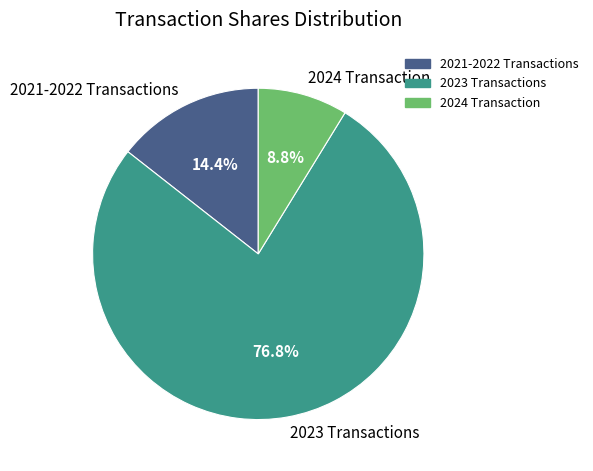

Rank the categories by value from highest to lowest.

2023 Transactions, 2021-2022 Transactions, 2024 Transaction